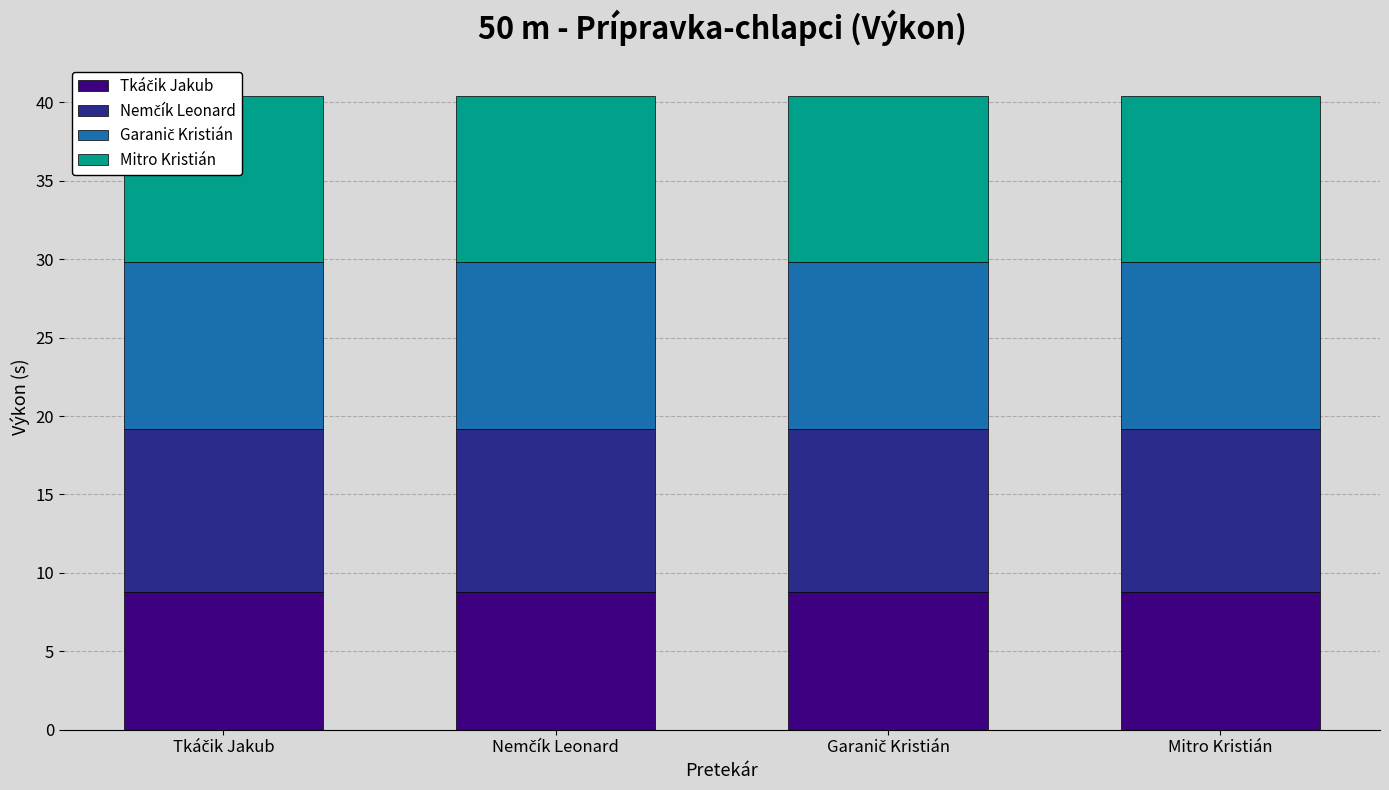

What is the average value of the Mitro Kristián series?

10.6